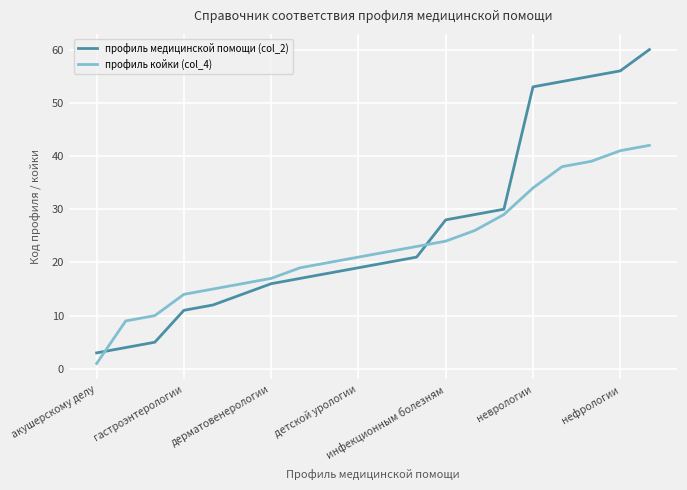

What is the average value of the профиль медицинской помощи (col_2) series?

26